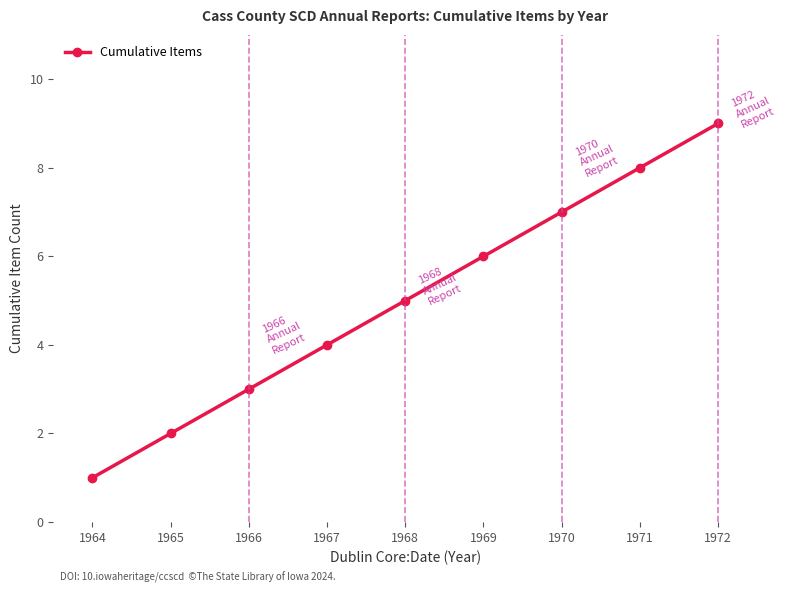

Between 1964 and 1969, which is larger?

1969